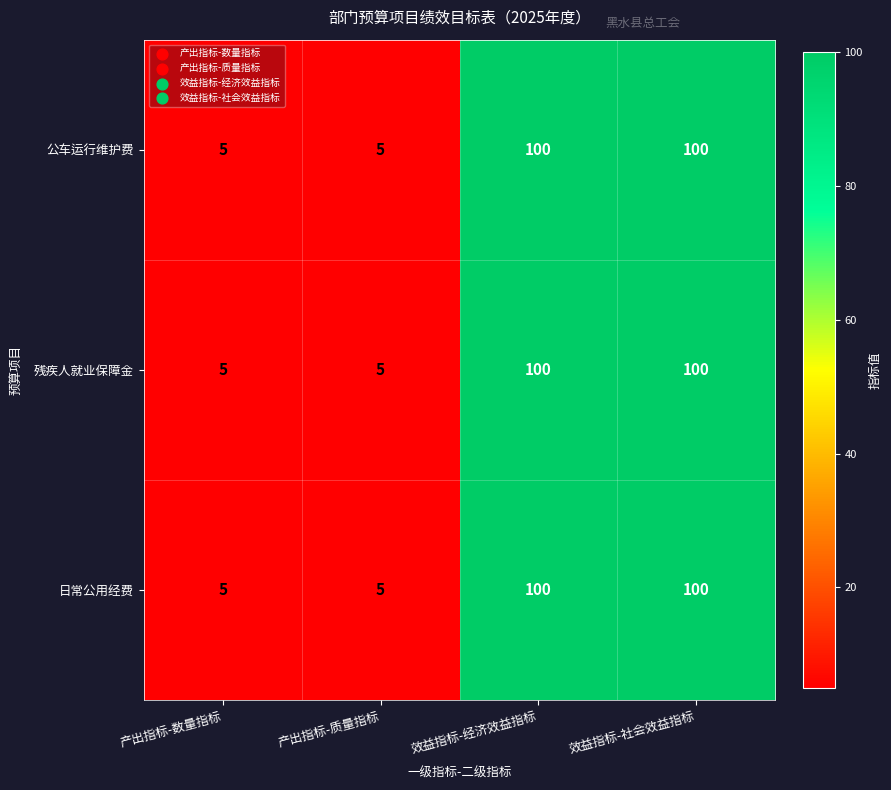

Reading left to right, extract all data points from this chart.

公车运行维护费: 5	5	100	100
残疾人就业保障金: 5	5	100	100
日常公用经费: 5	5	100	100